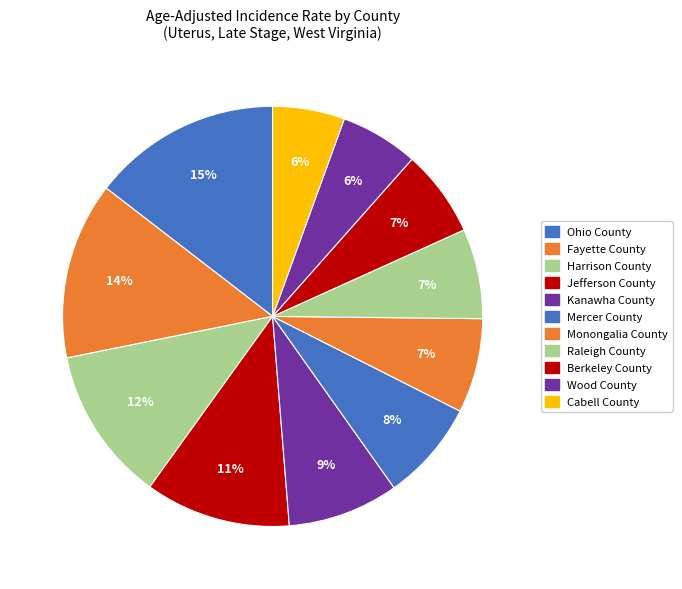

What percentage is the Jefferson County slice, to the nearest percent?

11%